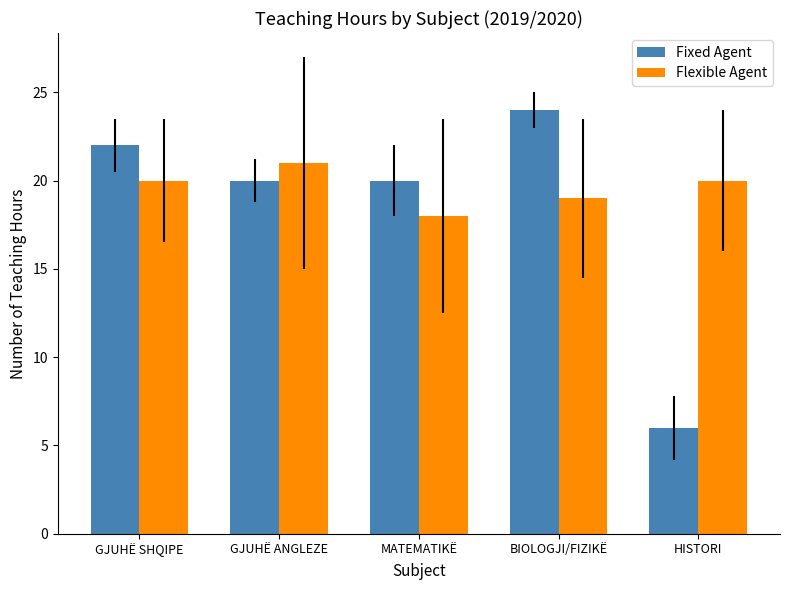

Is the value of Flexible Agent at MATEMATIKË greater than the value of Fixed Agent at MATEMATIKË?

No